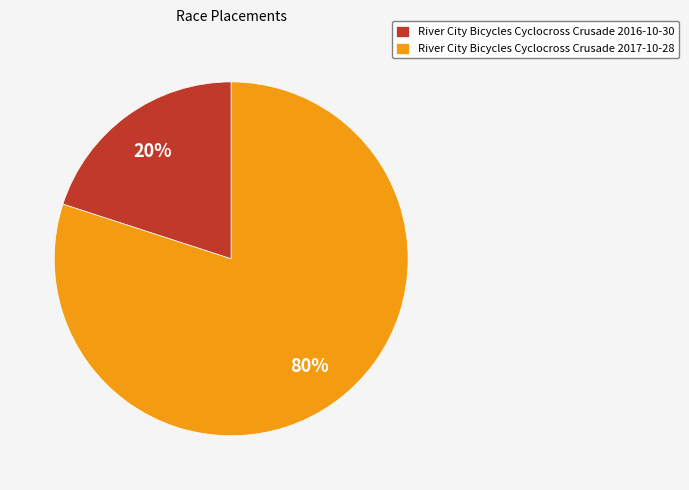

What is the majority slice?

River City Bicycles Cyclocross Crusade 2017-10-28